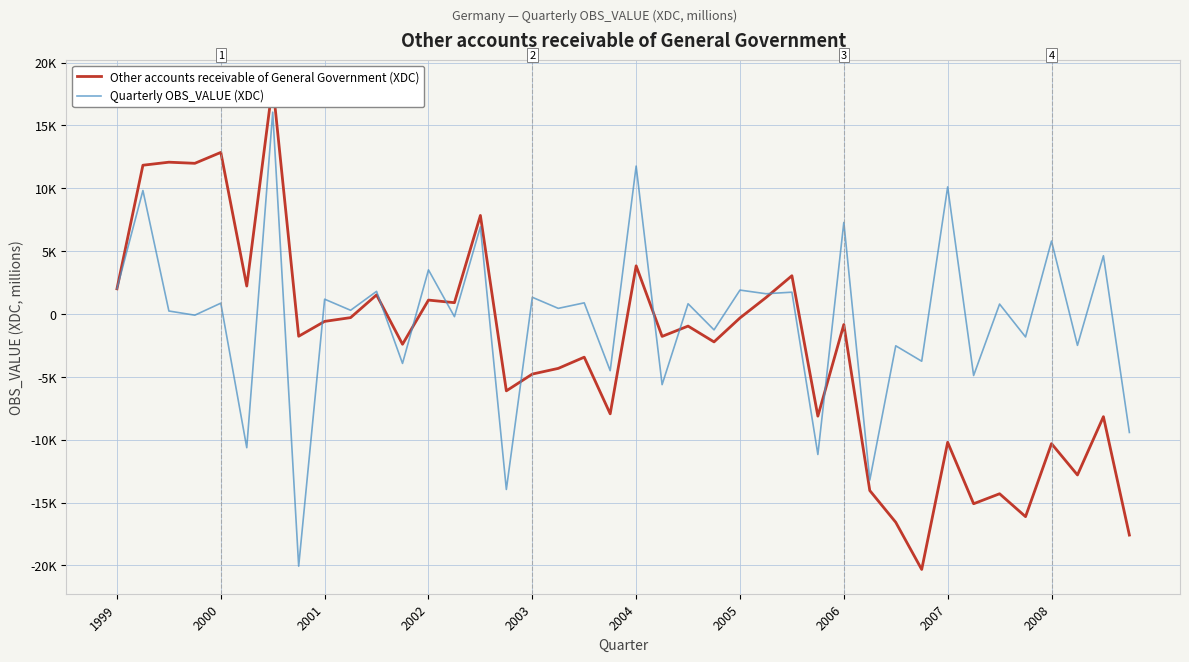

What is the label of the 33rd point from the left?

2007